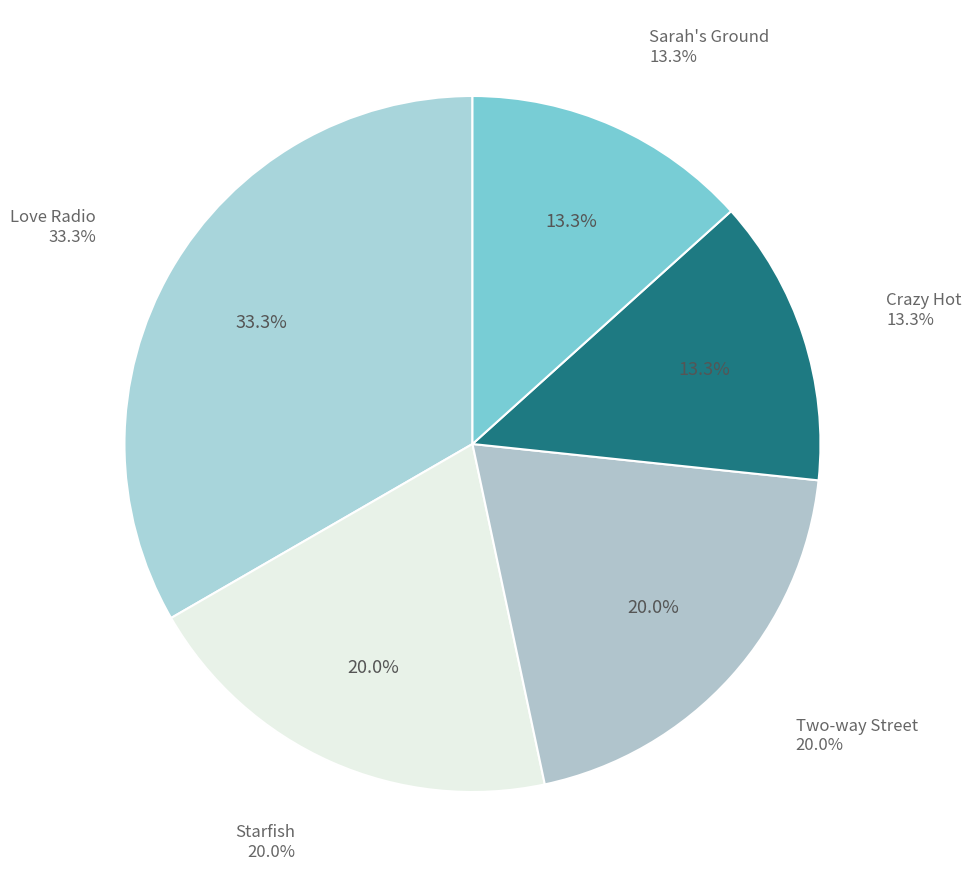

Count the number of slices in the pie.

5